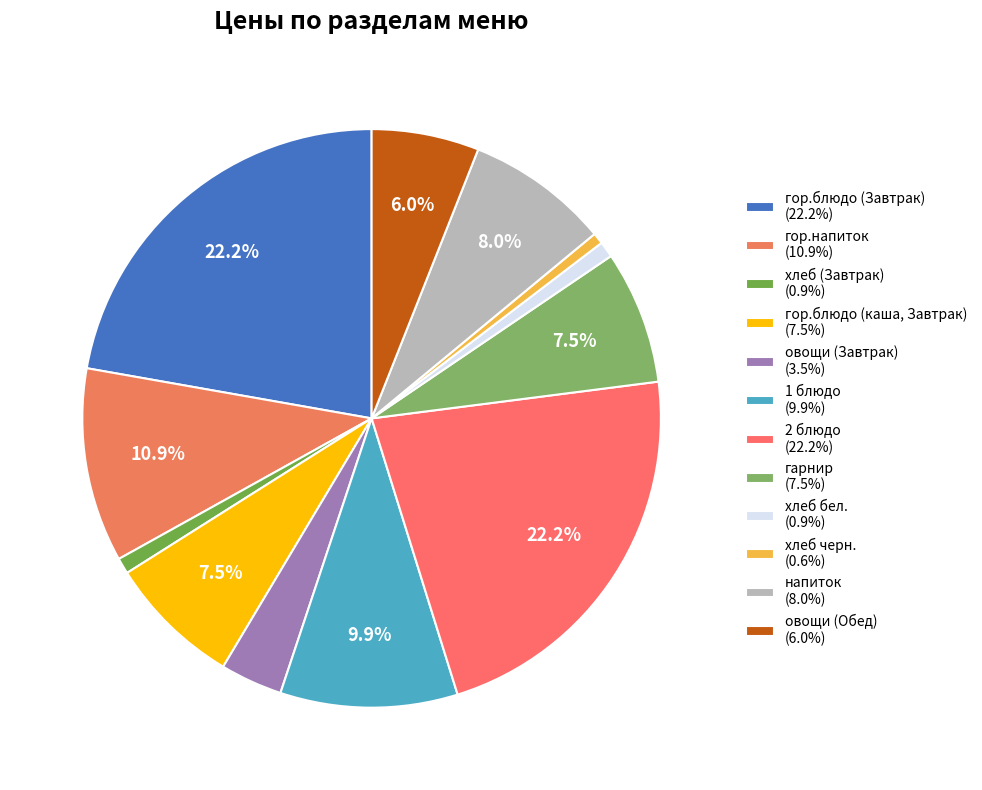

To the nearest percent, what is the combined percentage of гарнир and овощи (Завтрак)?

11%